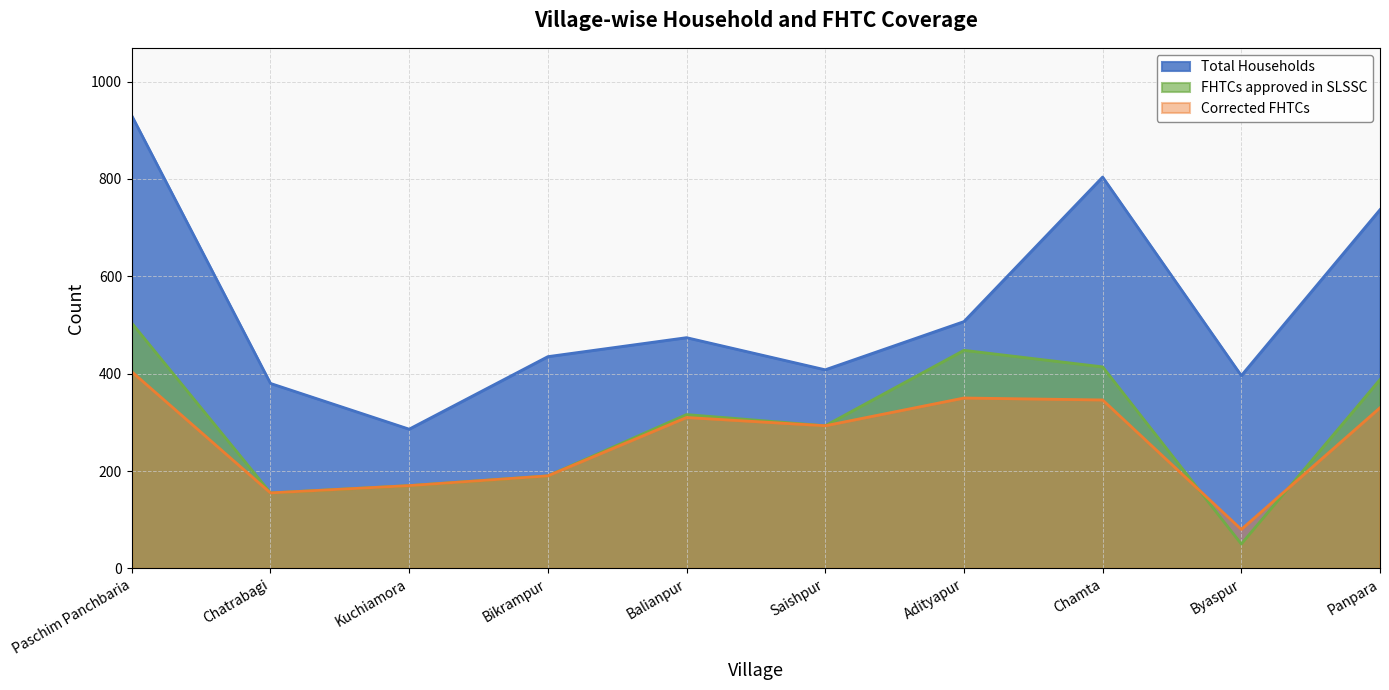

What is the sum of the Total Households values at Balianpur and Paschim Panchbaria?

1404